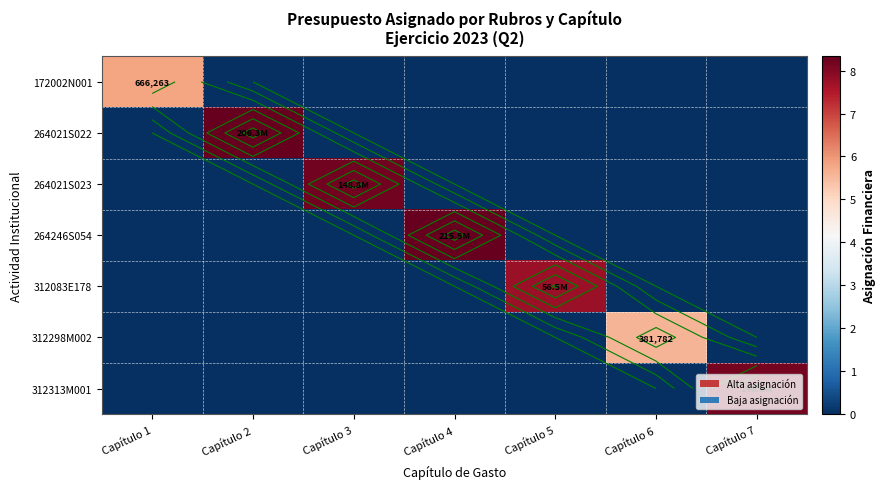

The value of 264021S022 at Capítulo 5 is 0.0. True or false?

True